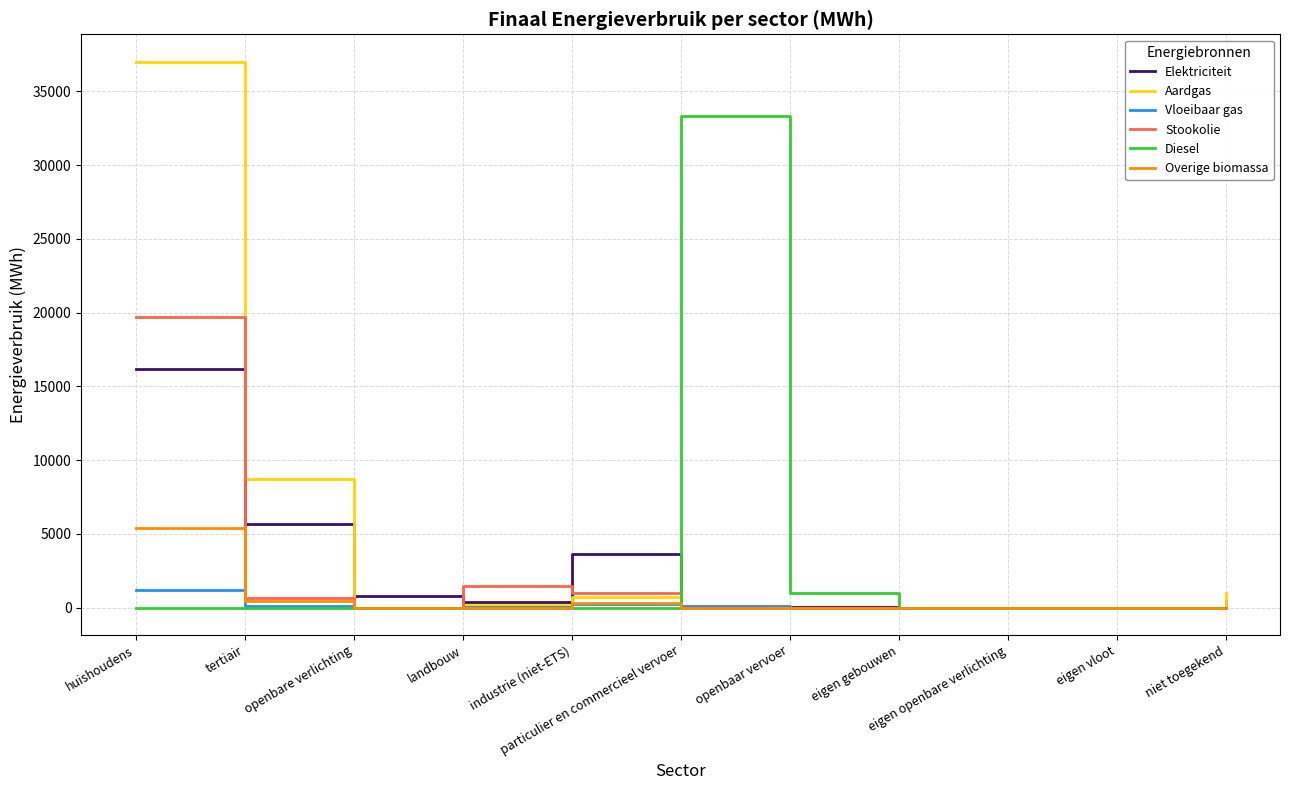

Which series has the widest spread of values?

Aardgas